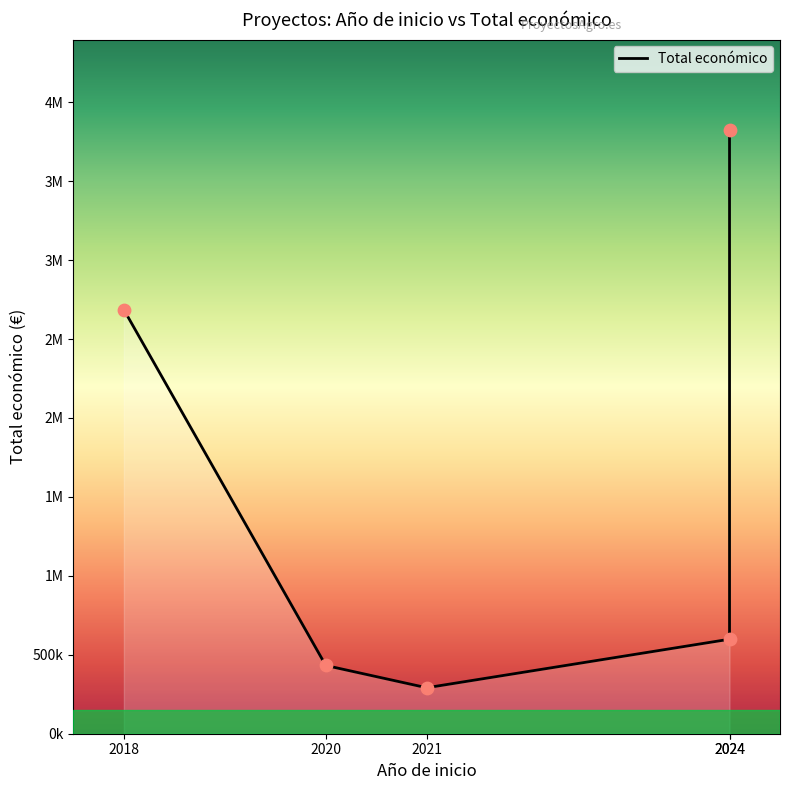

What is the change in value from 2021 to 2024?

+307409